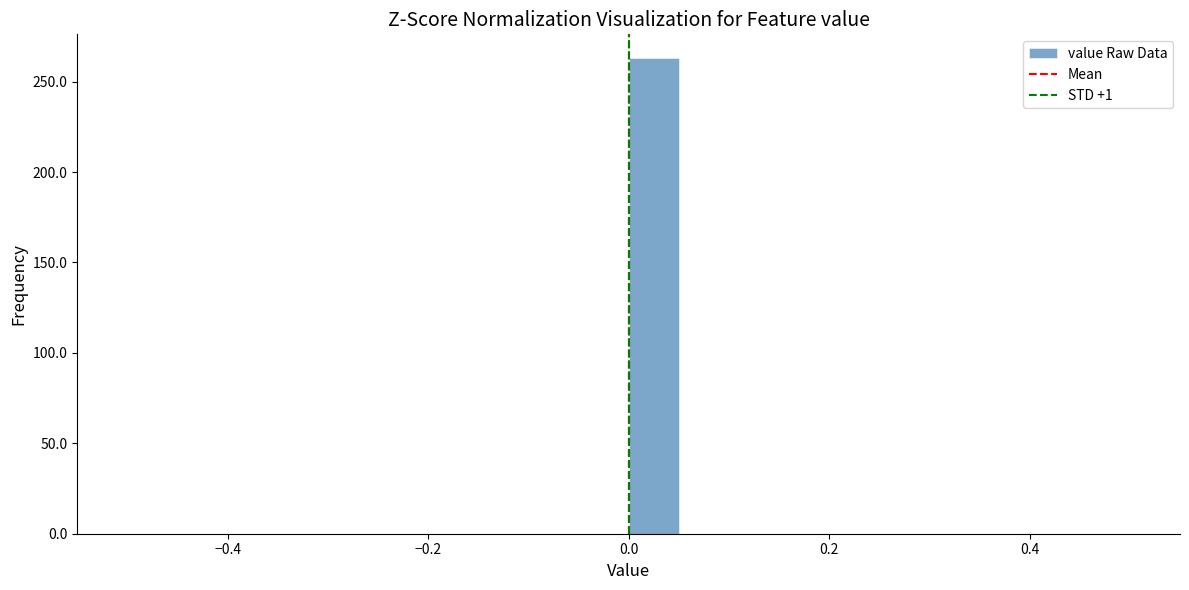

Around what value on the x-axis is the tallest bar? Give the approximate position of its centre, as read against the axis.

0.02